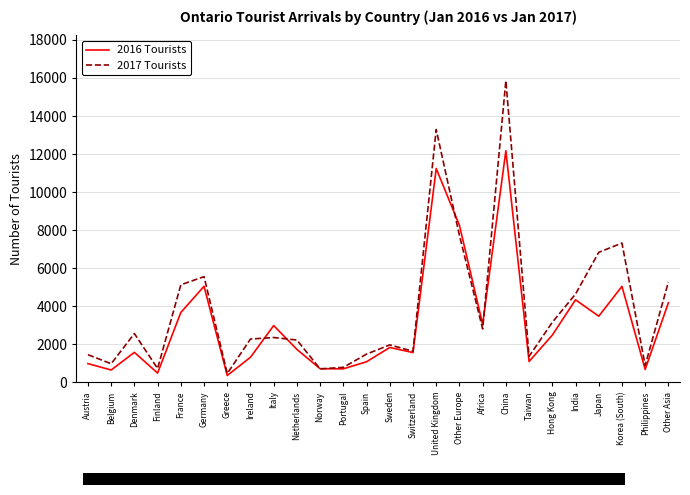

Which series has the largest range (max minus min)?

2017 Tourists